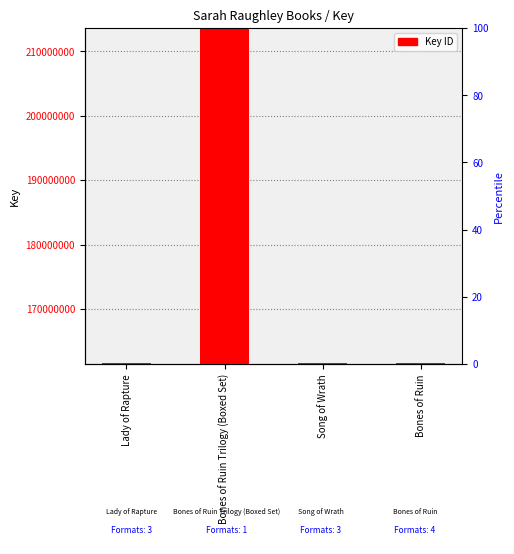

List the labels in order of value, smallest first.

Bones of Ruin, Song of Wrath, Lady of Rapture, Bones of Ruin Trilogy (Boxed Set)